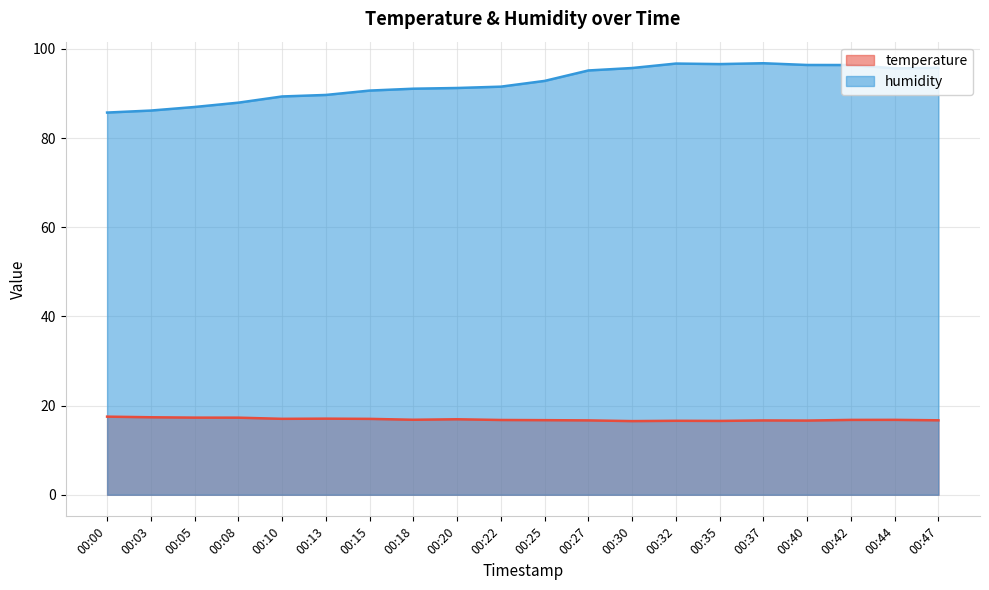

Which series changed the most between 00:20 and 00:22?

humidity